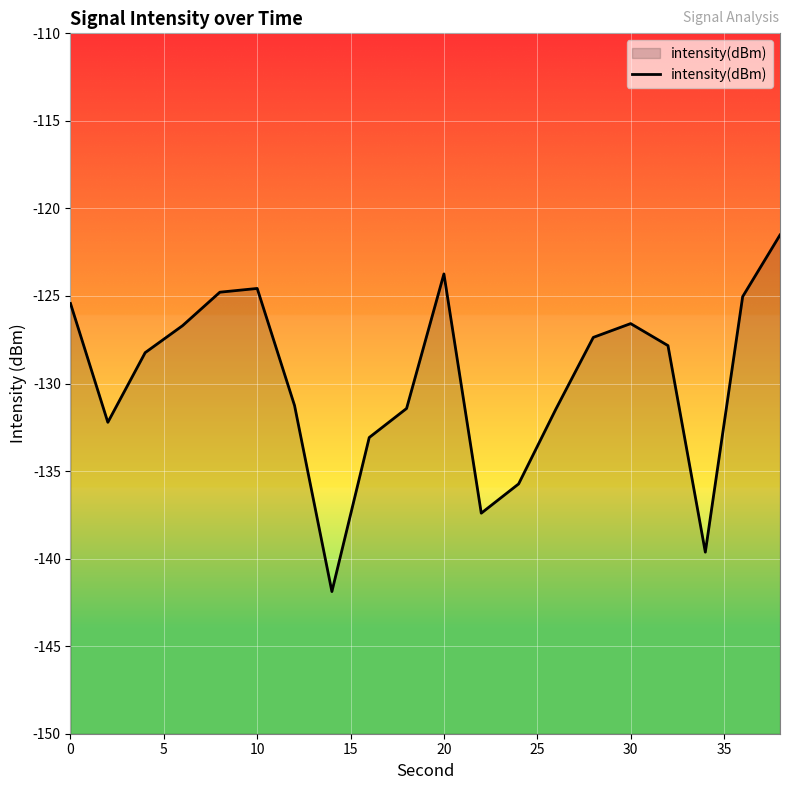

What is the difference between the maximum and minimum values?

20.4